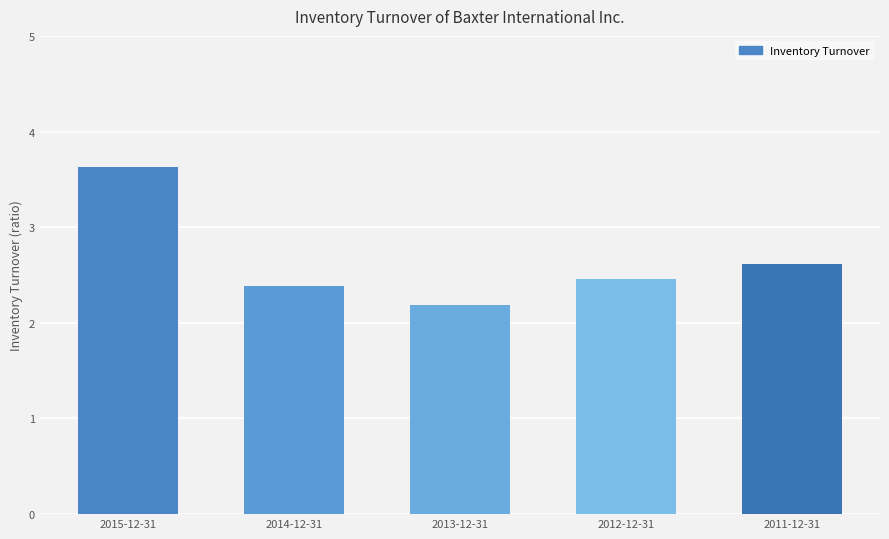

Reading left to right, what are all the values shown in this chart?

2015-12-31=3.6	2014-12-31=2.4	2013-12-31=2.2	2012-12-31=2.5	2011-12-31=2.6